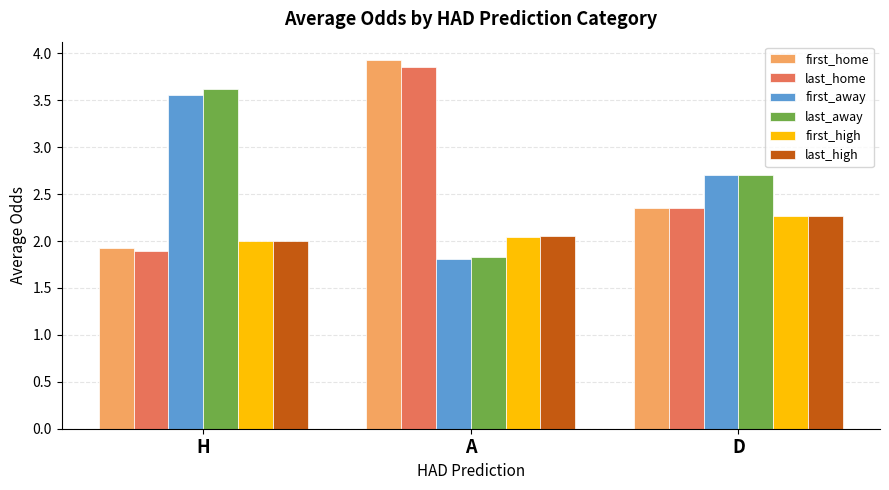

Rank the categories by last_high value from lowest to highest.

H, A, D